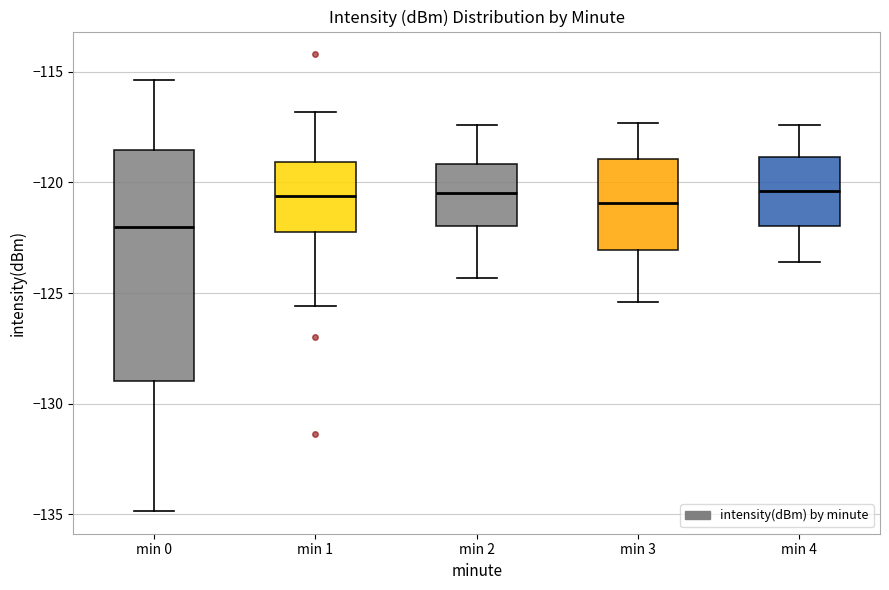

Reading left to right, transcribe this box plot: for each box, give where its median line is, the range the box spans, and where its two whiskers end, as read against the y-axis. The values are not printed on the chart, so give them approximately, as read against the axis.

min 0: median -122.0, box -129.0 to -118.5, whiskers -135.0 to -115.5
min 1: median -120.5, box -122.0 to -119.0, whiskers -125.5 to -117.0
min 2: median -120.5, box -122.0 to -119.0, whiskers -124.5 to -117.5
min 3: median -121.0, box -123.0 to -119.0, whiskers -125.5 to -117.5
min 4: median -120.5, box -122.0 to -119.0, whiskers -123.5 to -117.5